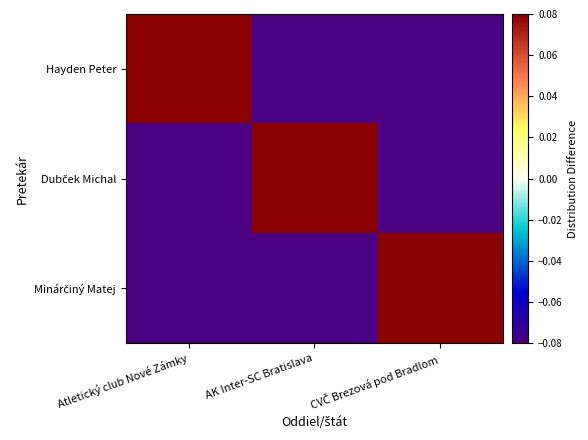

Rank the series at CVČ Brezová pod Bradlom from highest to lowest value.

Minárčiný Matej, Hayden Peter, Dubček Michal